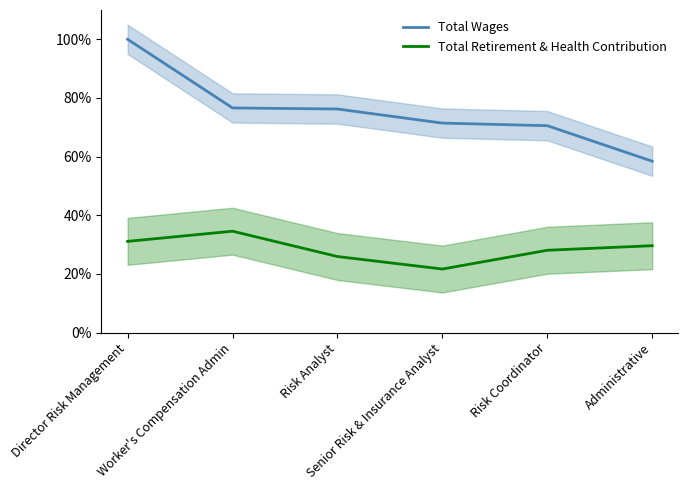

Is the value of Total Wages at Worker's Compensation Admin greater than the value of Total Retirement & Health Contribution at Worker's Compensation Admin?

Yes